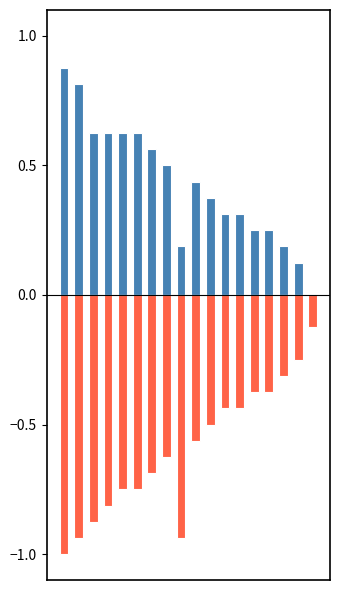

How many Quiz Score (normalized) values are between 0 and 1?

18